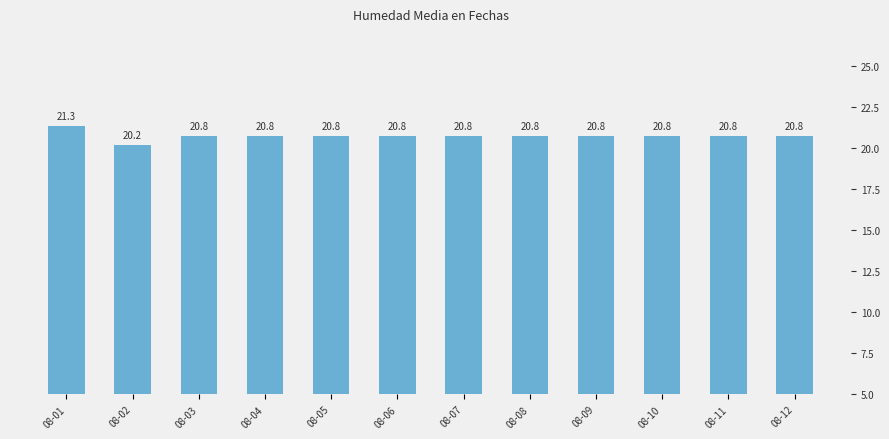

List the labels in order of value, largest first.

08-01, 08-03, 08-04, 08-05, 08-06, 08-07, 08-08, 08-09, 08-10, 08-11, 08-12, 08-02